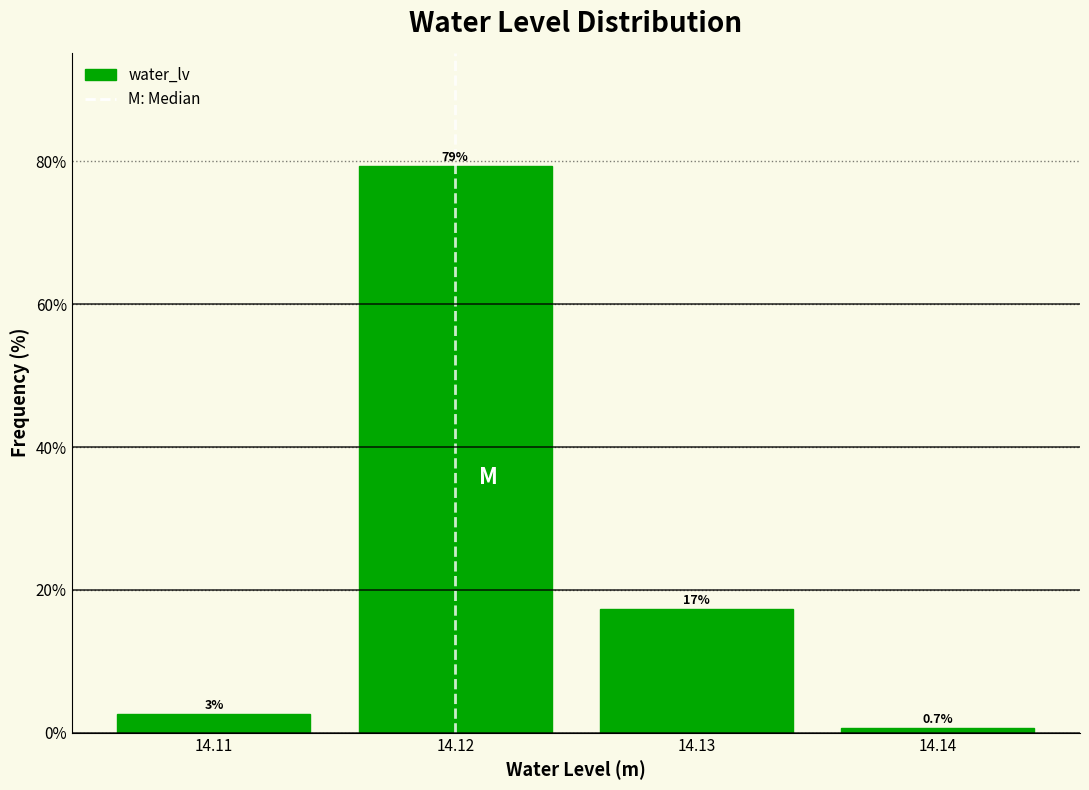

What is the value of the 4th bar from the left?

0.7